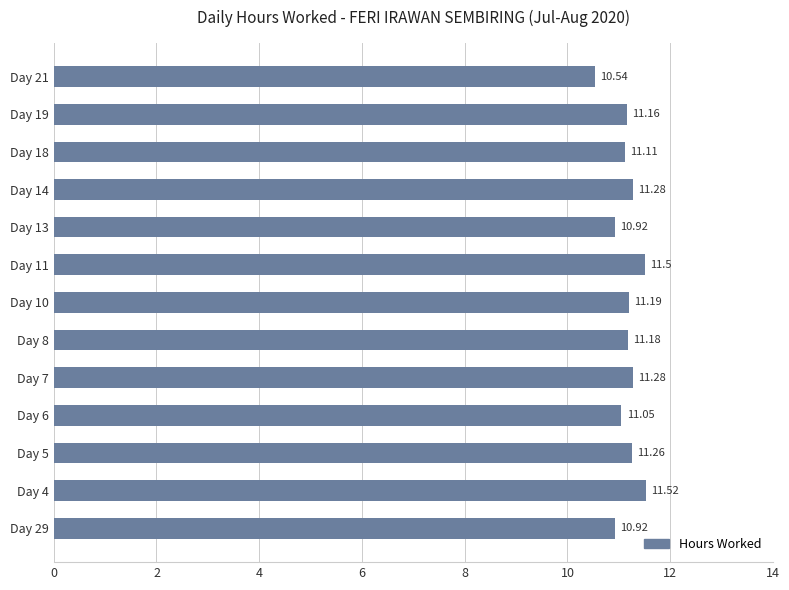

What is the ratio of the value at Day 18 to the value at Day 11?

1.0